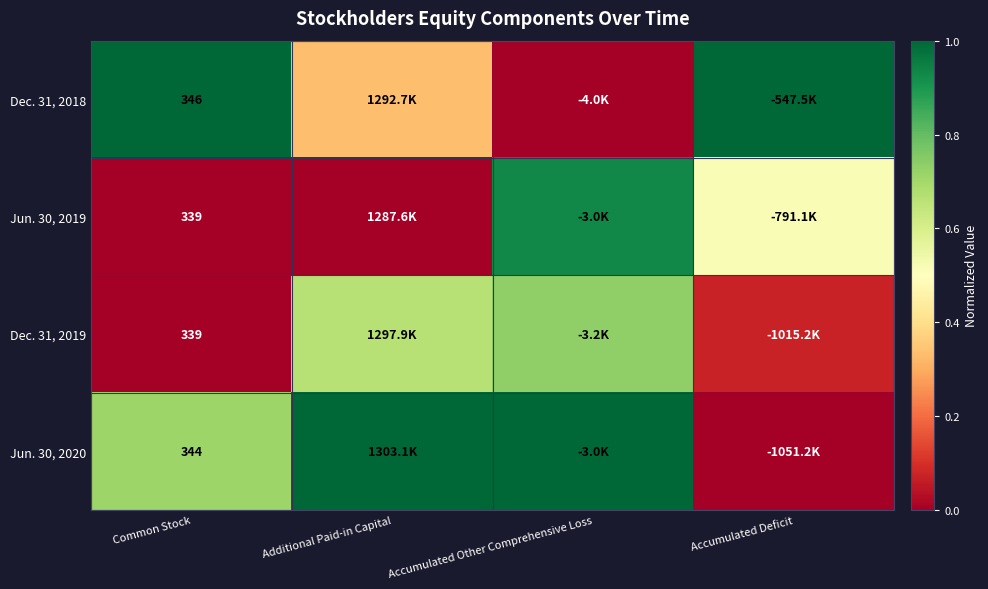

How many distinct data groups are displayed?

4